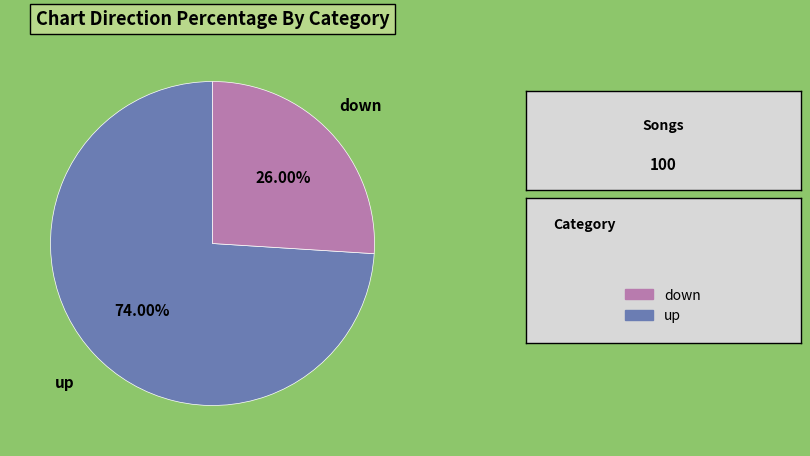

Is there a majority slice in this chart?

Yes